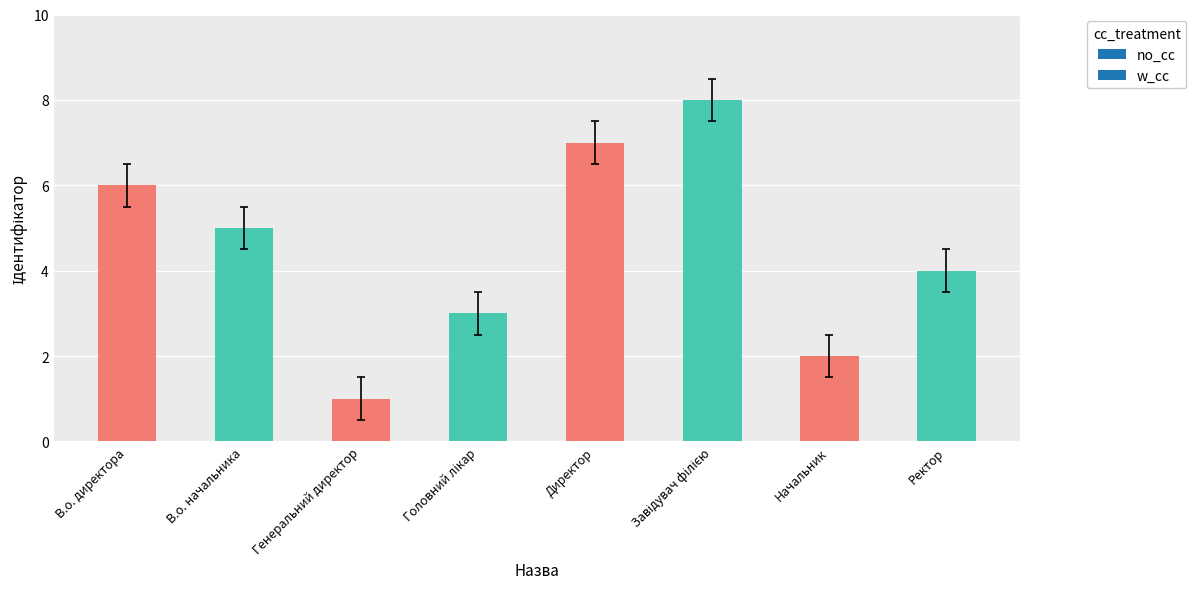

Which has a higher value, Генеральний директор or В.о. начальника?

В.о. начальника